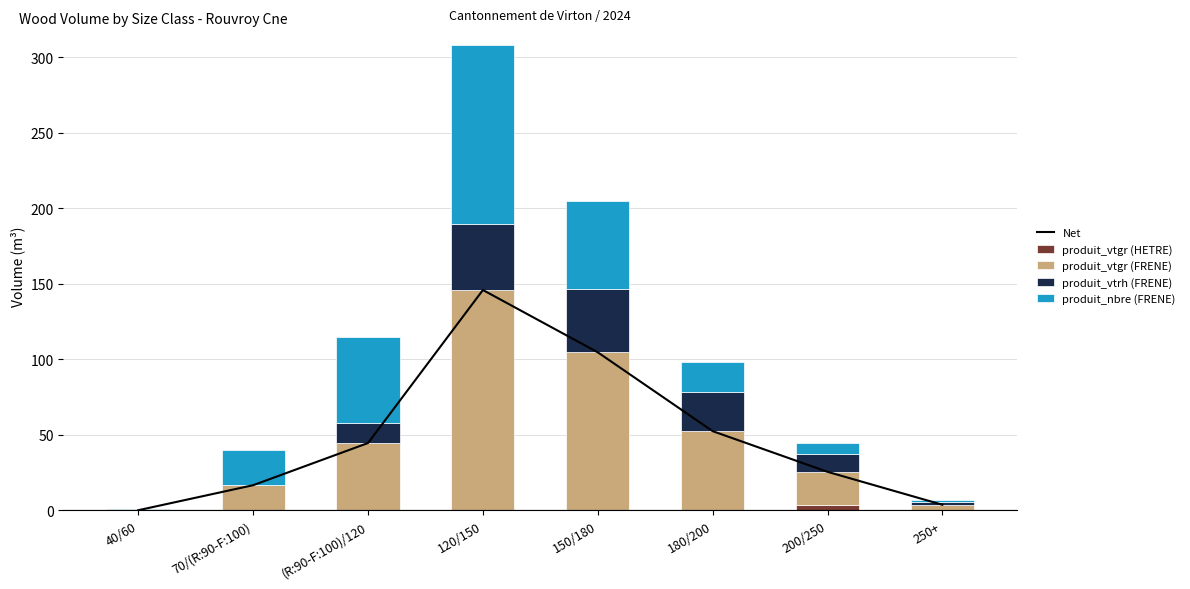

What is the value of the produit_vtgr (HETRE) bar at the 2nd from the left?

0.6